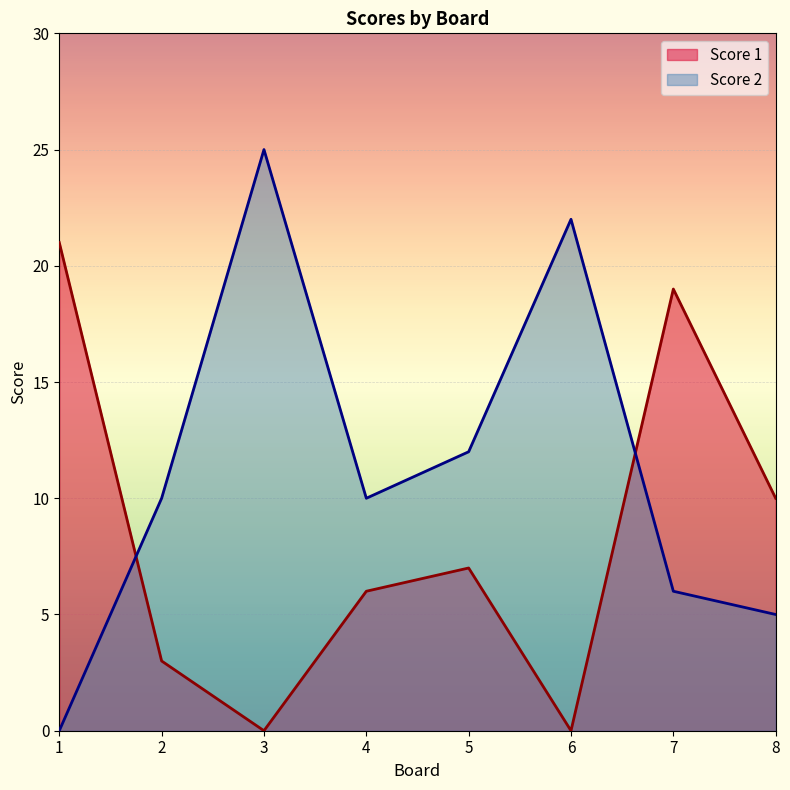

What is the difference between the Score 1 values at 2 and 5?

4